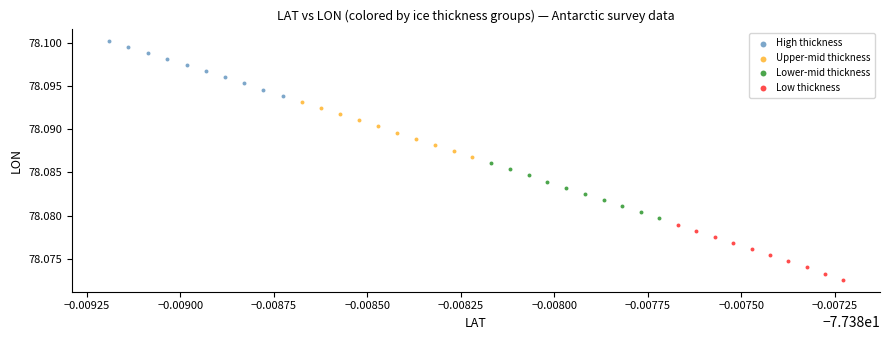

Which series reaches the maximum Y coordinate?

High thickness